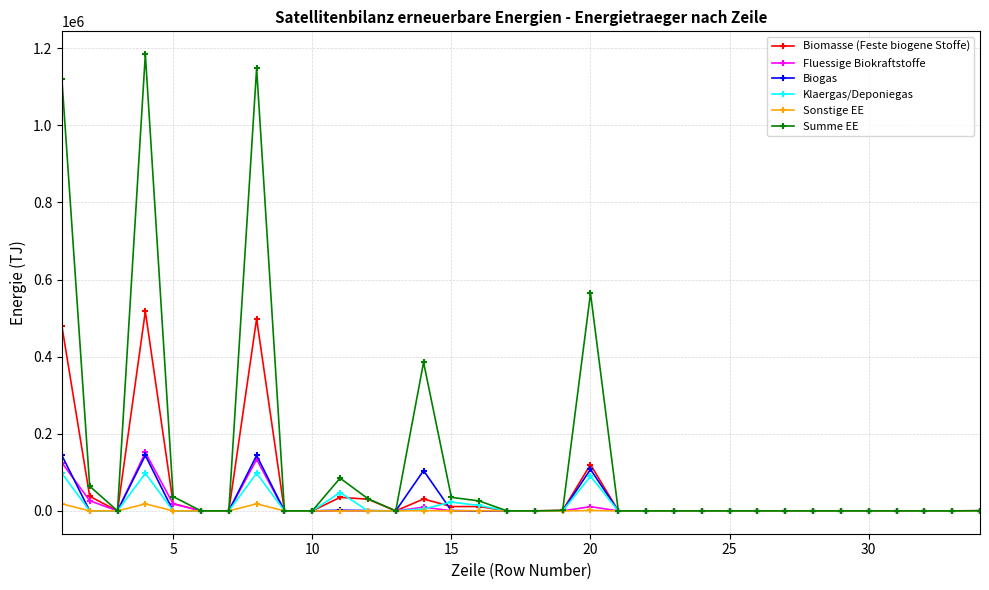

True or false: Klaergas/Deponiegas and Biogas intersect in this chart.

True